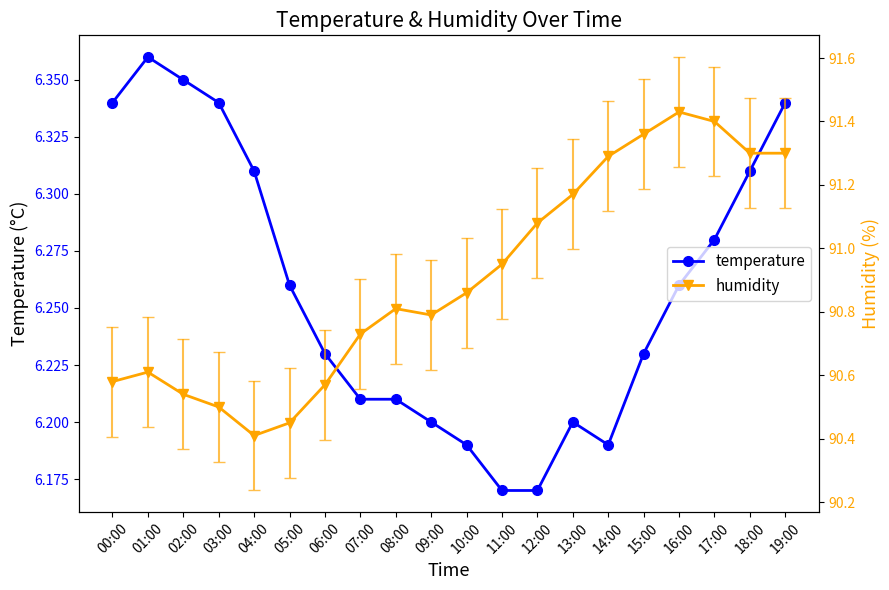

List the series in order of their overall mean, lowest first.

temperature, humidity